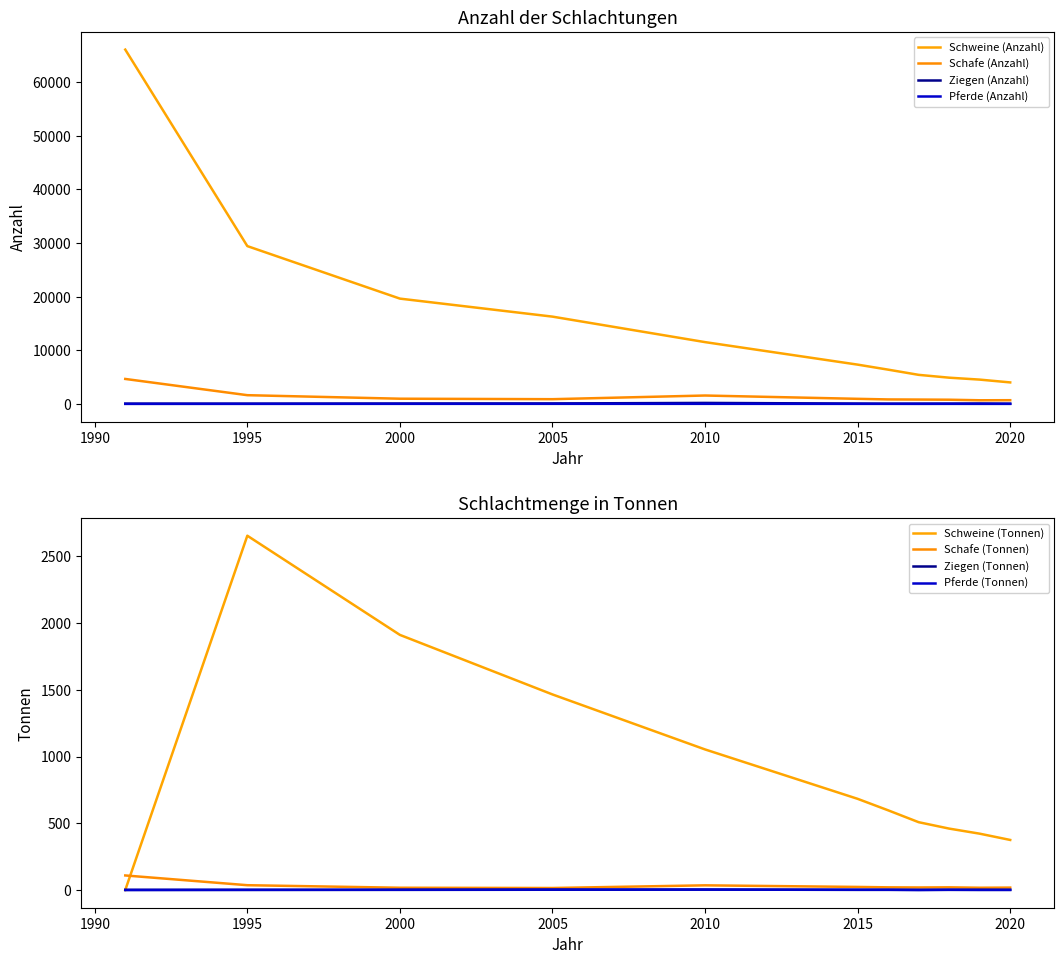

List the series in order of their peak value, highest first.

Schweine (Anzahl), Schafe (Anzahl), Ziegen (Anzahl), Pferde (Anzahl)